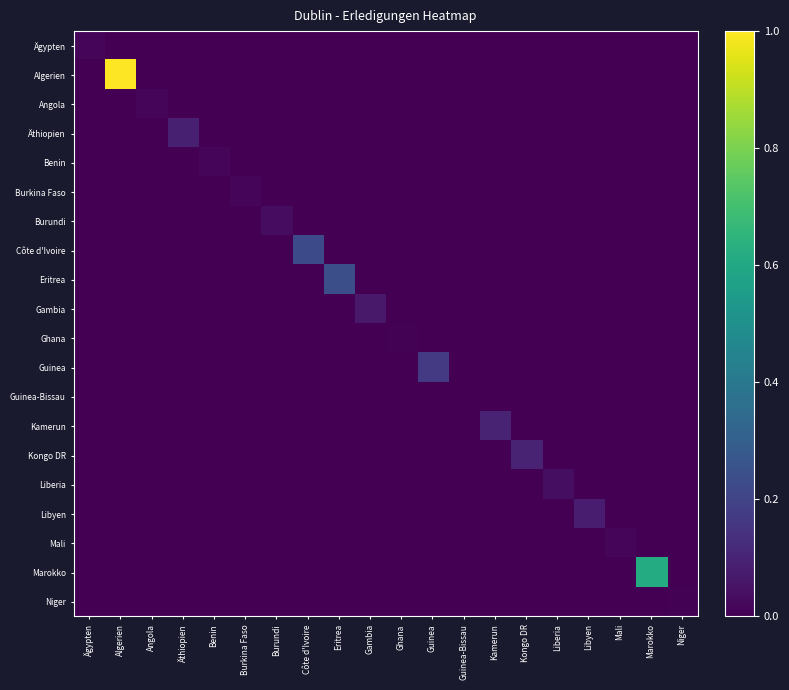

At how many categories does at least one series exceed 0?

19